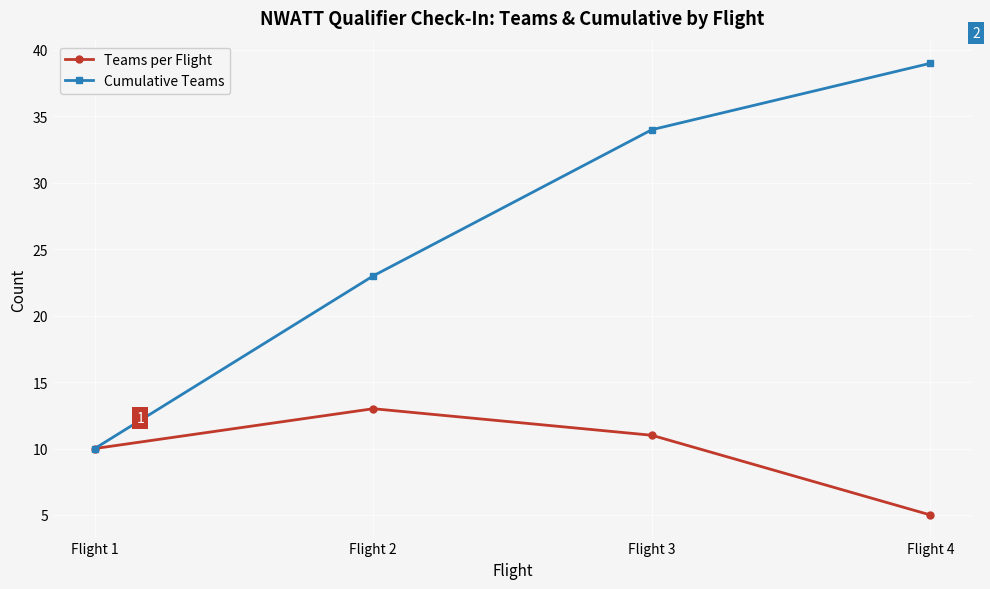

The Teams per Flight series shows 11 at Flight 3. True or false?

True